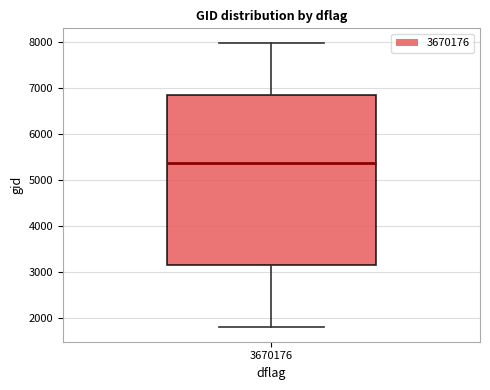

Read this box plot against the y-axis: the position of the median line, the range covered by the box, and the ends of both whiskers. The values are not printed on the chart, so give them approximately, as read against the axis.

median 5400, box 3100 to 6800, whiskers 1800 to 8000